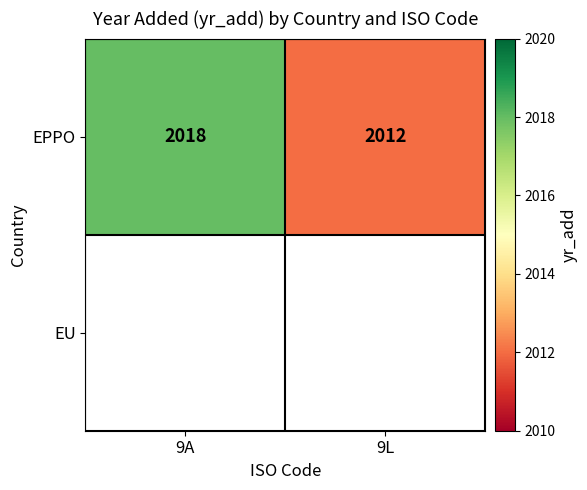

List the labels in order of EPPO value, smallest first.

9L, 9A